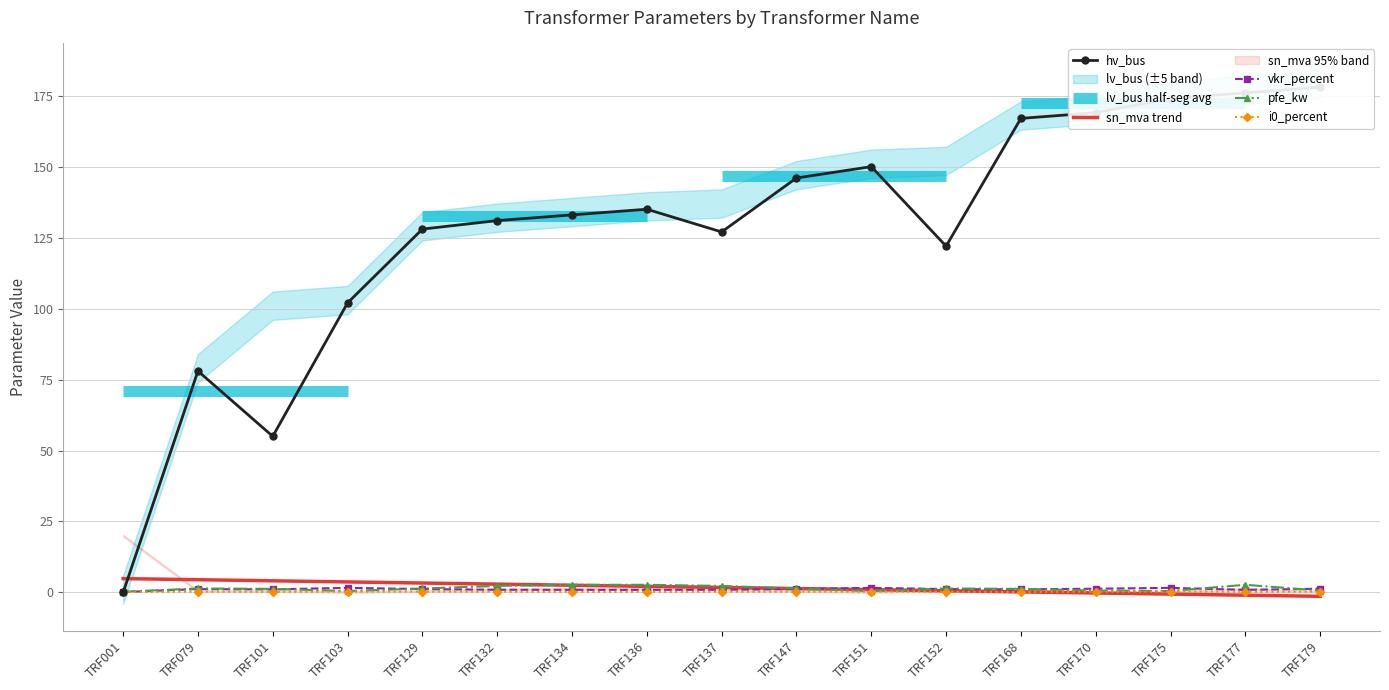

At which label does hv_bus reach its peak?

TRF179